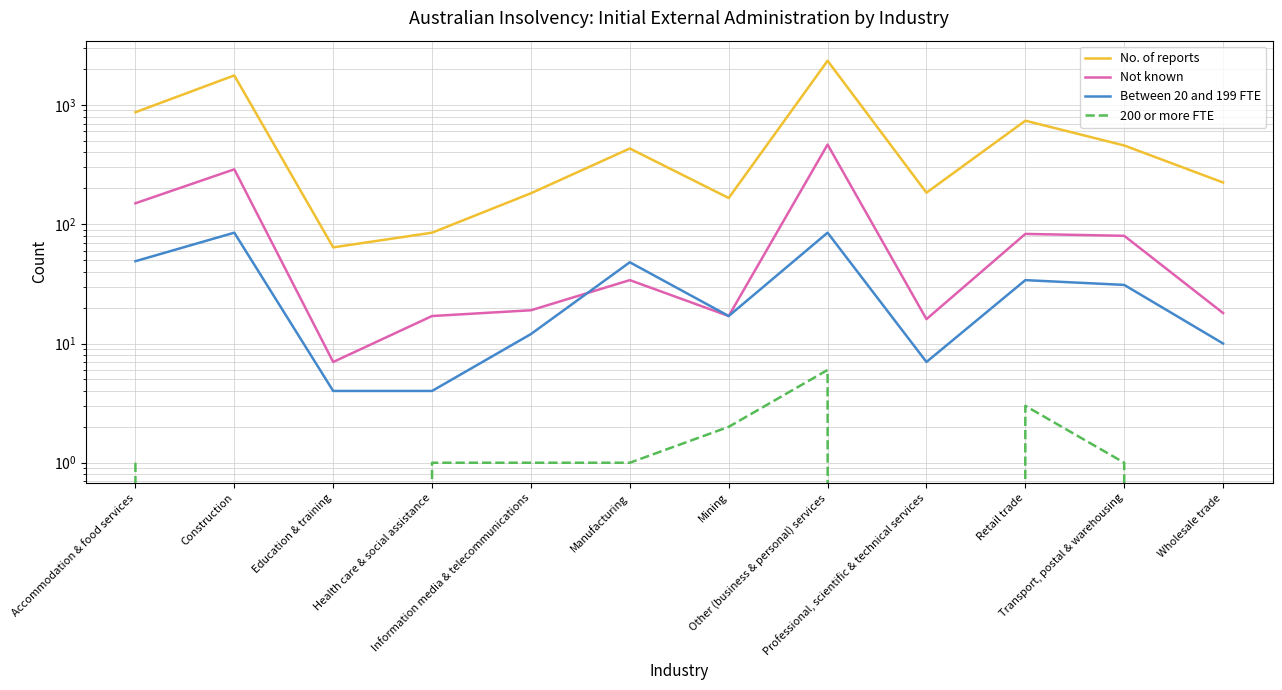

Reading right to left, transcribe all the data shown in this chart.

No. of reports: 224	458	739	184	2351	166	432	182	85	64	1771	870
Not known: 18	80	83	16	466	17	34	19	17	7	289	150
Between 20 and 199 FTE: 10	31	34	7	85	17	48	12	4	4	85	49
200 or more FTE: 0	1	3	0	6	2	1	1	1	0	0	1